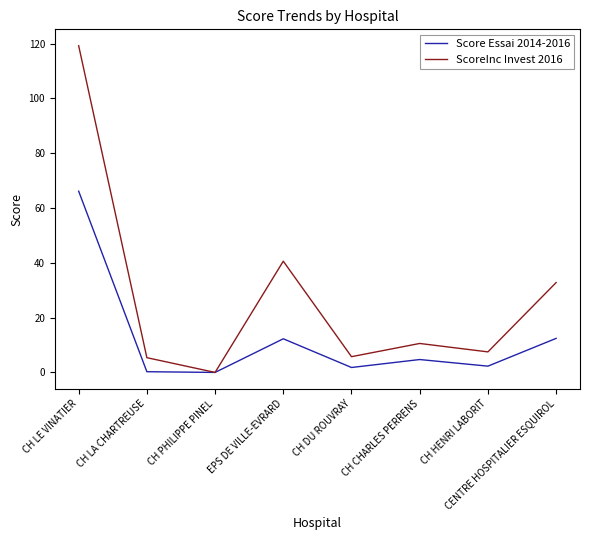

What is the difference between the highest and lowest values at EPS DE VILLE-EVRARD?

28.3